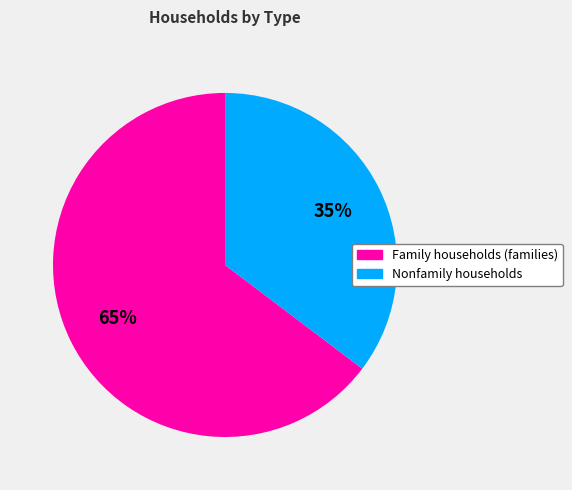

Which slice is the largest?

Family households (families)